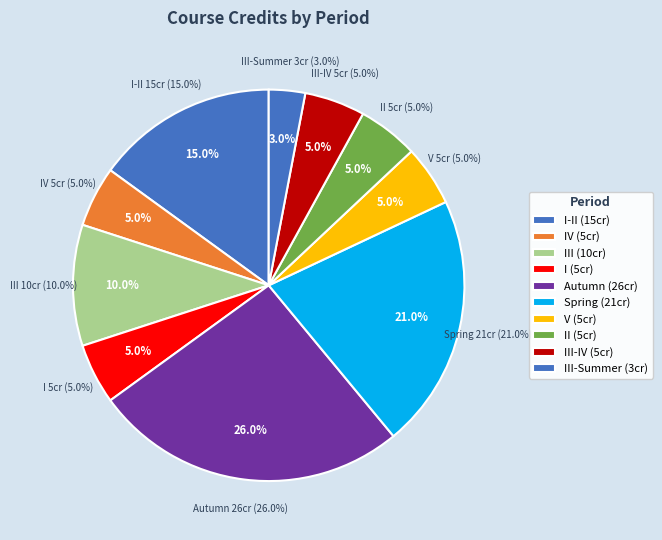

Is there any slice that represents more than half of the pie?

No